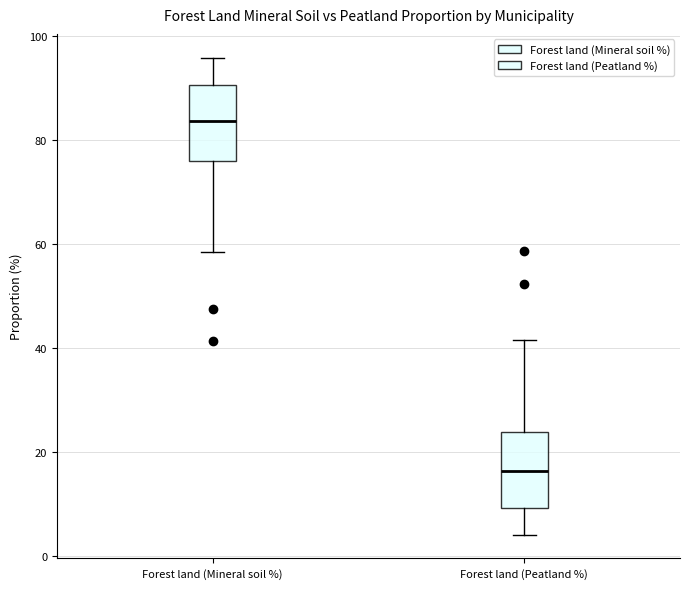

Reading left to right, transcribe this box plot: for each box, give where its median line is, the range the box spans, and where its two whiskers end, as read against the y-axis. The values are not printed on the chart, so give them approximately, as read against the axis.

Forest land (Mineral soil %): median 84, box 76 to 90, whiskers 58 to 96
Forest land (Peatland %): median 16, box 10 to 24, whiskers 4 to 42